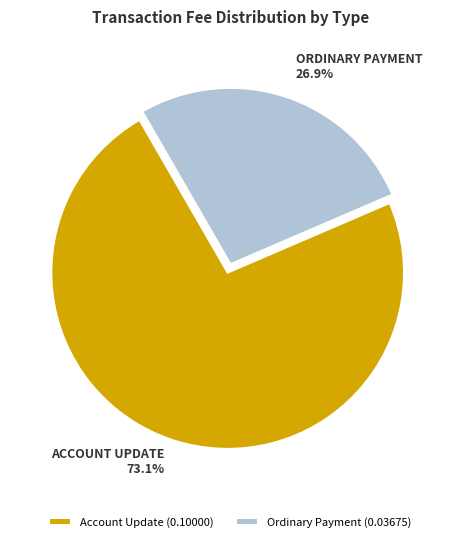

What portion of the pie excludes Ordinary Payment?

73.1%